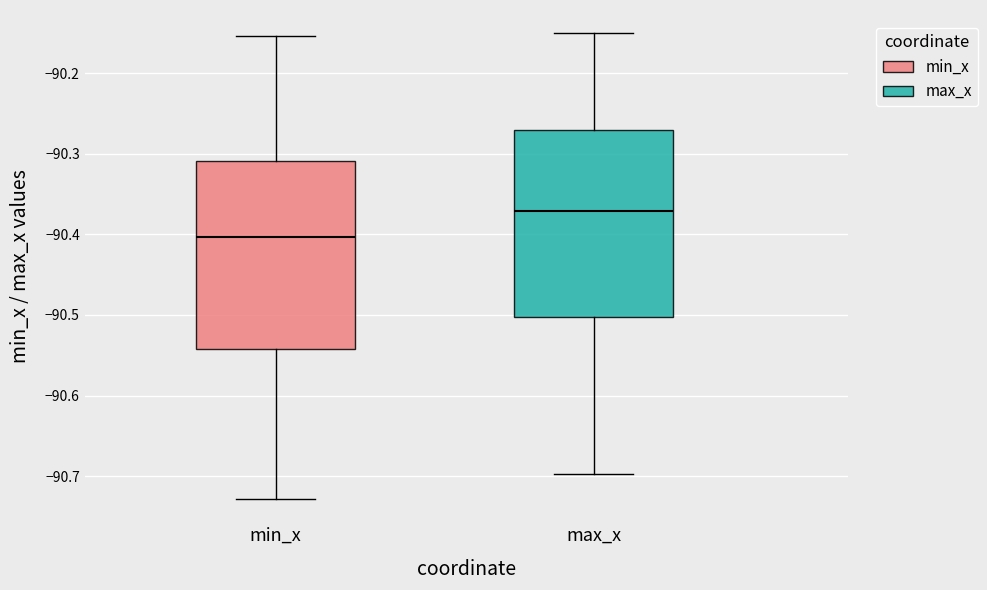

Reading left to right, transcribe this box plot: for each box, give where its median line is, the range the box spans, and where its two whiskers end, as read against the y-axis. The values are not printed on the chart, so give them approximately, as read against the axis.

min_x: median -90.40, box -90.54 to -90.31, whiskers -90.73 to -90.15
max_x: median -90.37, box -90.50 to -90.27, whiskers -90.70 to -90.15